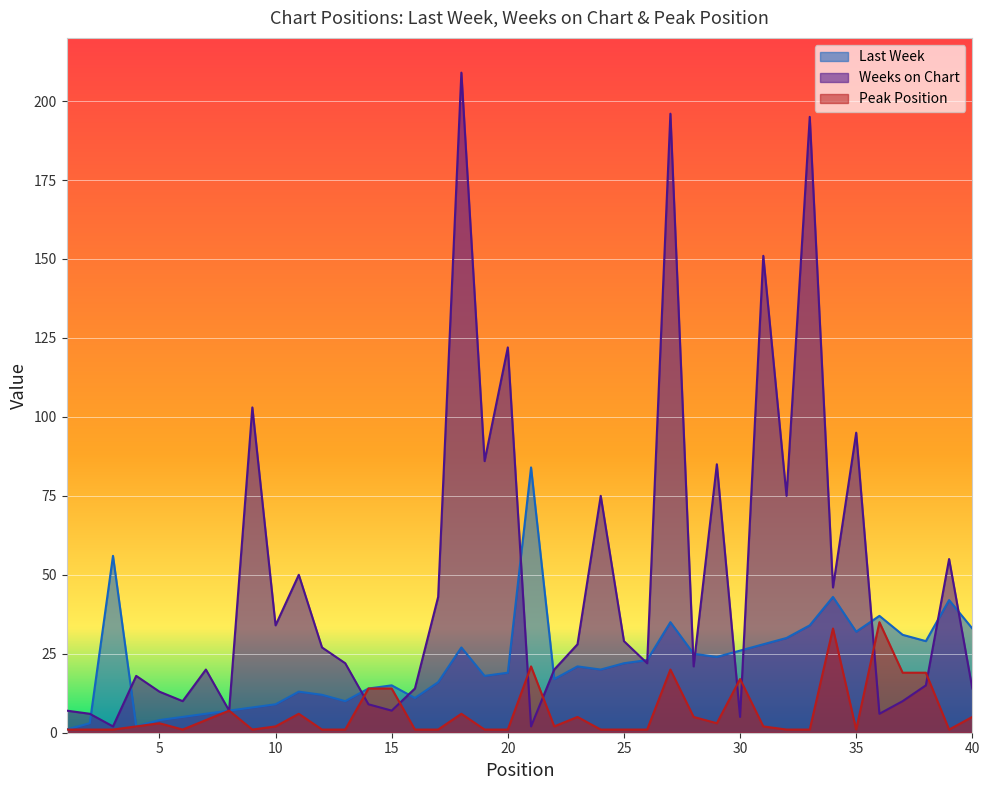

How many lines are shown in the chart?

3